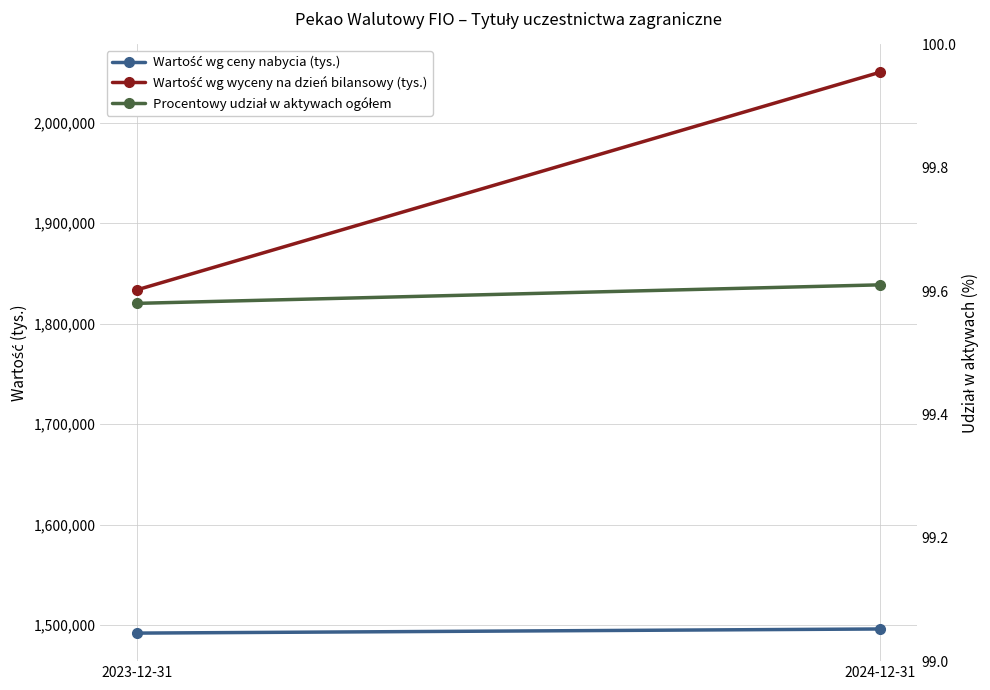

At which category is the sum across all series the highest?

2024-12-31